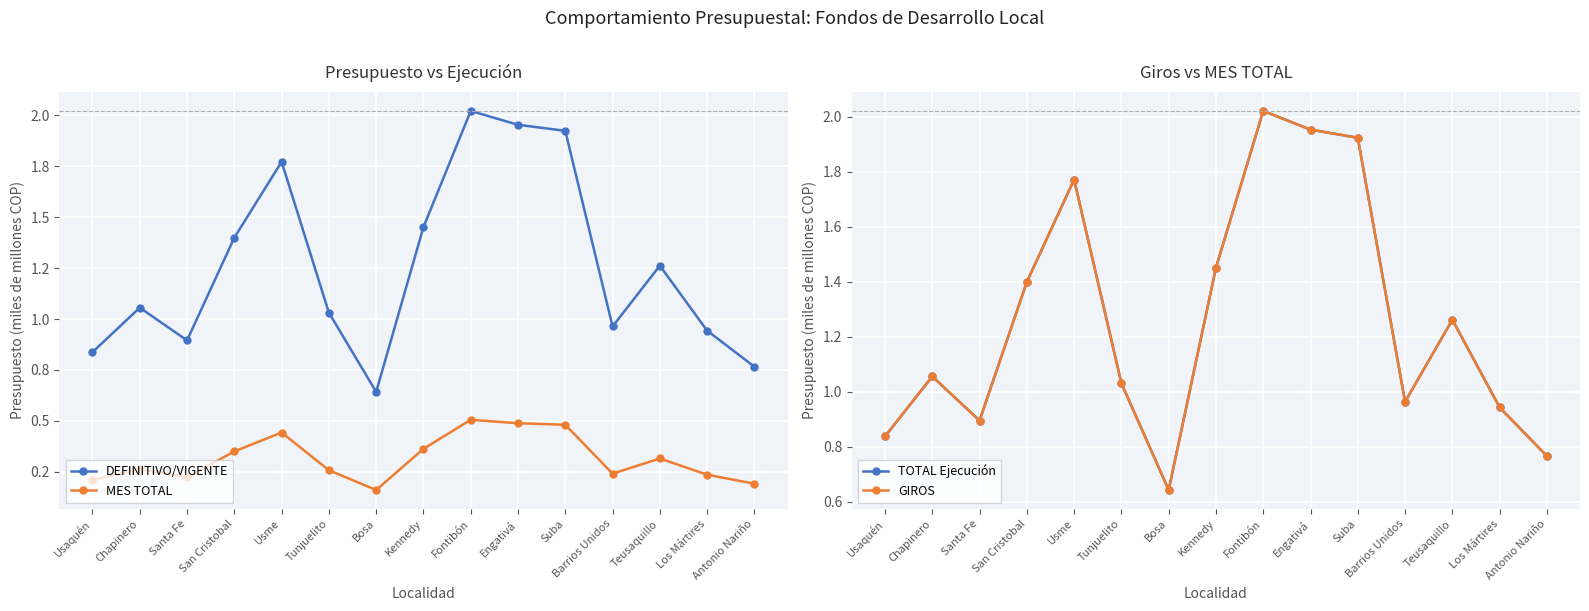

What is the difference between the maximum and second lowest values in the MES TOTAL series?

0.3